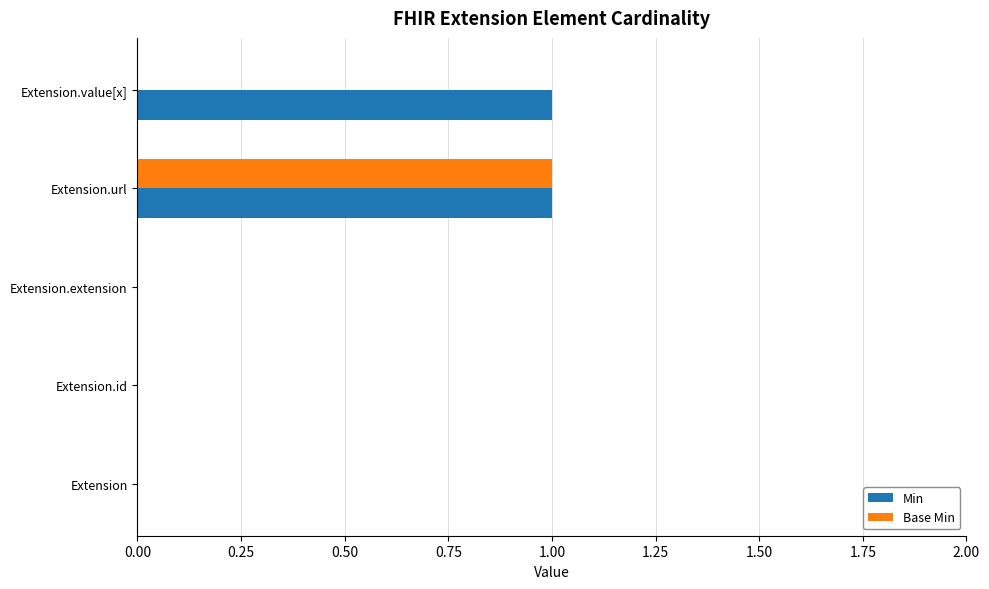

How many series are shown in this chart?

2